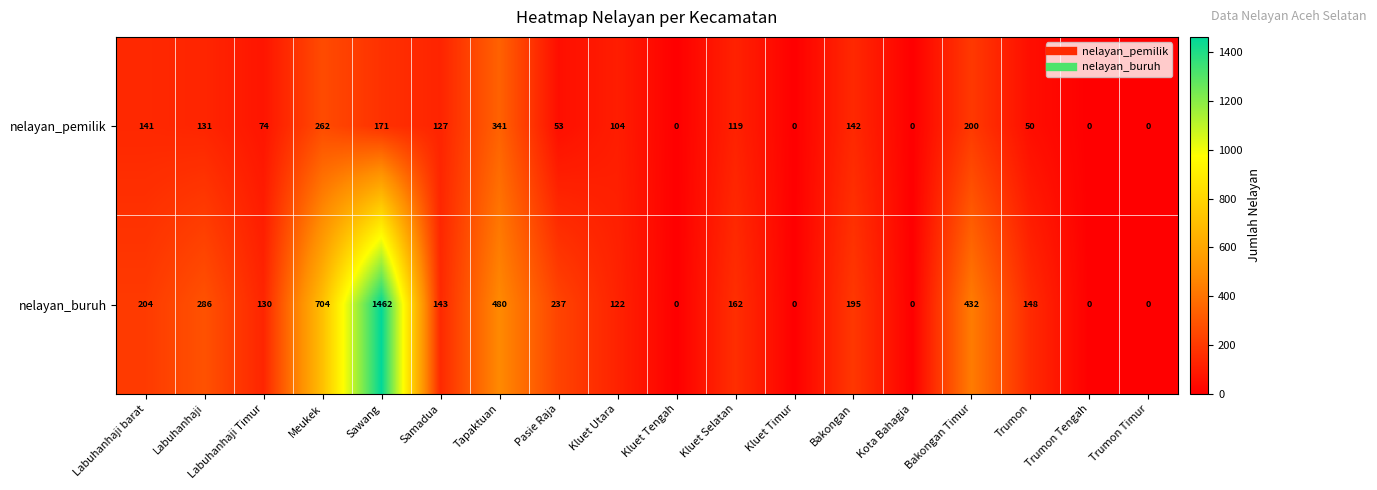

At how many categories does at least one series exceed 1244?

1